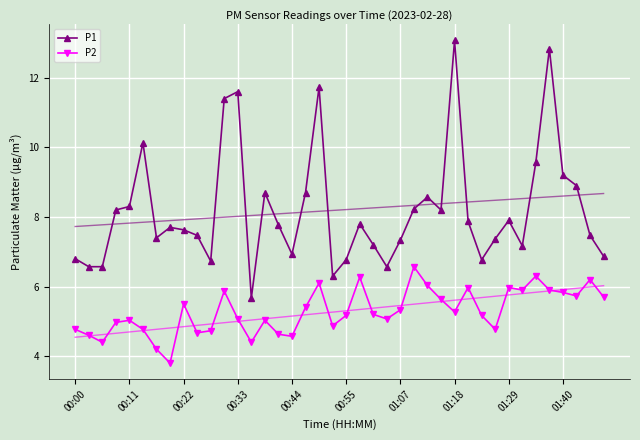

True or false: P1 has more than 0 interior local peaks.

True